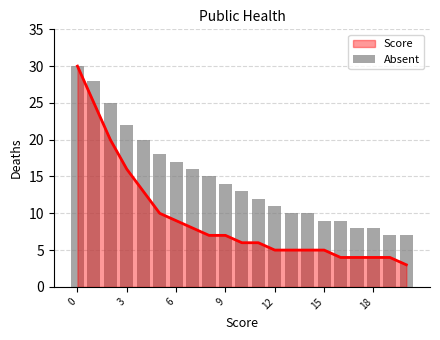

True or false: Score has a value of 7 at 15.

False